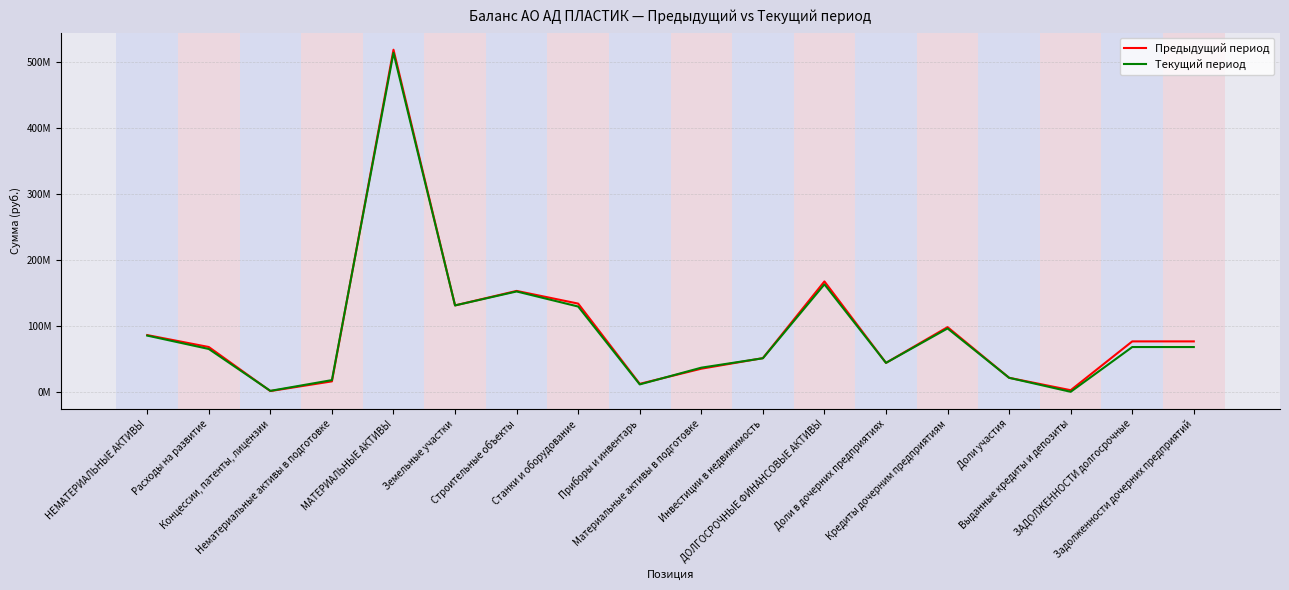

Which has a higher value, Доли участия or Материальные активы в подготовке?

Материальные активы в подготовке